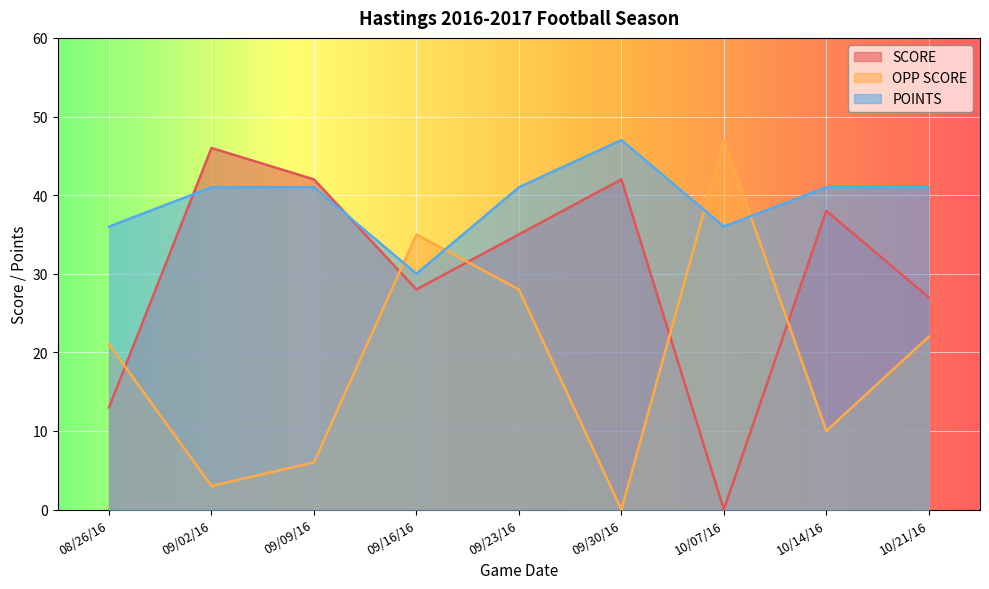

True or false: POINTS and OPP SCORE intersect in this chart.

True